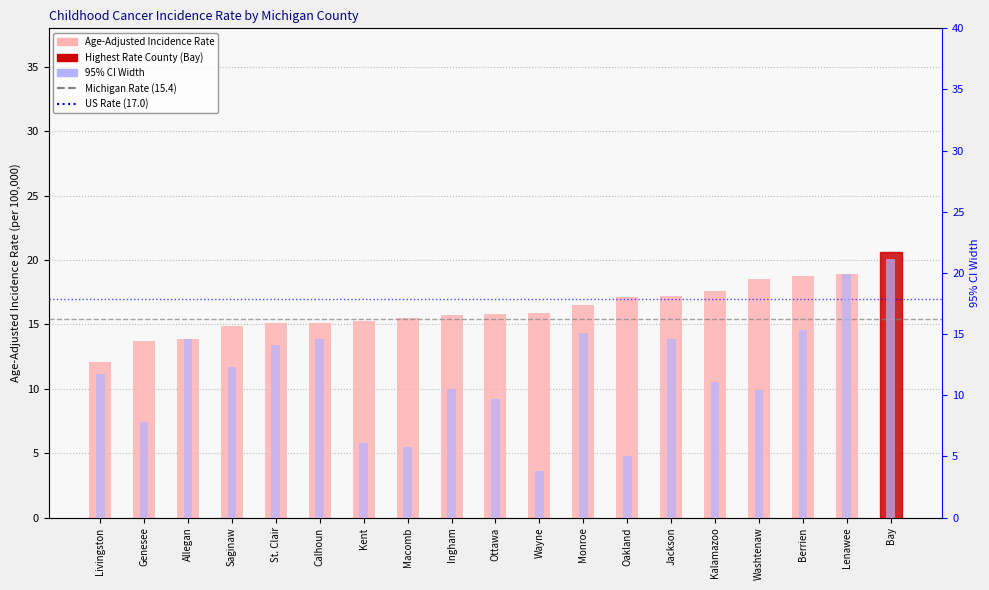

True or false: 95% CI Width has a value of 6.1 at Kent.

True